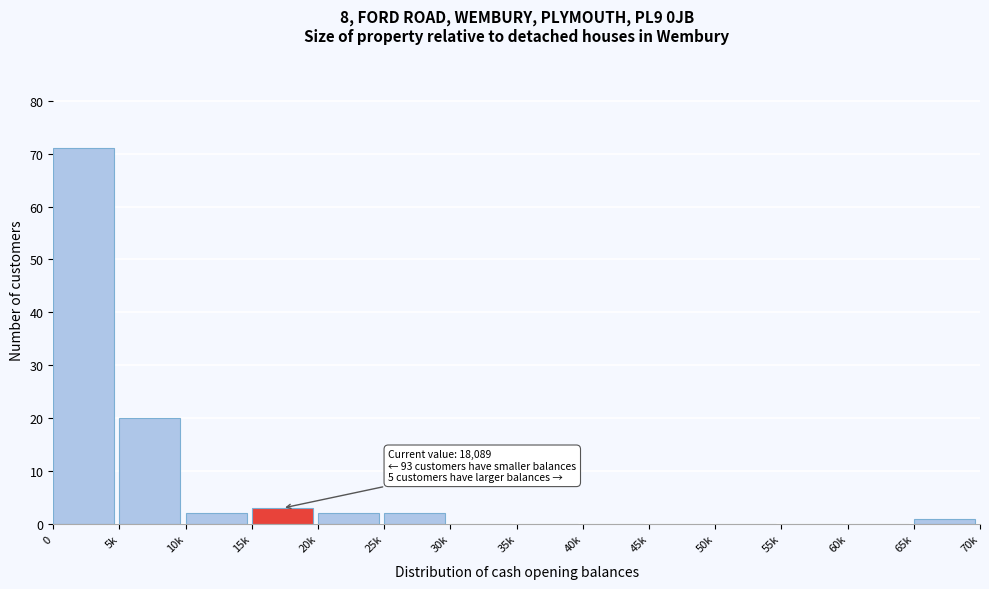

Reading left to right, what are all the values shown in this chart?

0=71	5k=20	10k=2	15k=3	20k=2	25k=2	30k=0	35k=0	40k=0	45k=0	50k=0	55k=0	60k=0	65k=1